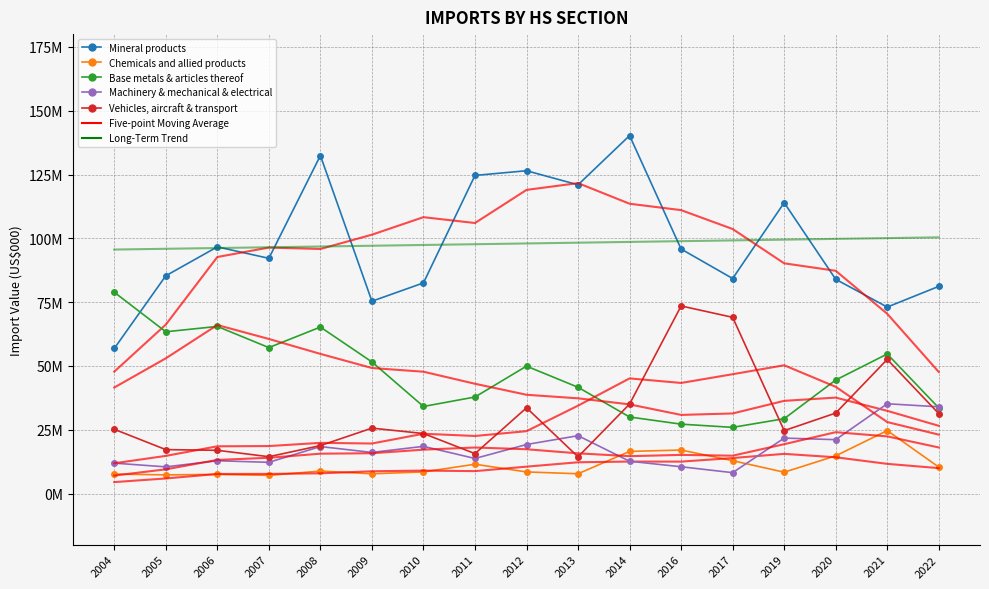

Reading left to right, transcribe all the data shown in this chart.

Mineral products: 2004=56840734	2005=85321962	2006=96650296	2007=92159026	2008=132417828	2009=75353175	2010=82534283	2011=124637976	2012=126474045	2013=120958951	2014=140244934	2016=95794486	2017=84253153	2019=113953014	2020=83946396	2021=73064120	2022=81172305
Chemicals and allied products: 2004=7636724	2005=7328312	2006=7499203	2007=7131401	2008=8823679	2009=7745550	2010=8479608	2011=11493412	2012=8474723	2013=7762803	2014=16513265	2016=17054748	2017=12887108	2019=8371213	2020=14778966	2021=24683410	2022=10371401
Base metals & articles thereof: 2004=78866483	2005=63386182	2006=65479023	2007=57188252	2008=65235105	2009=51572186	2010=34120847	2011=37830811	2012=49925331	2013=41639390	2014=29994569	2016=27192384	2017=25935138	2019=29328854	2020=44480358	2021=54681664	2022=33559766
Machinery & mechanical & electrical: 2004=11928272	2005=10458914	2006=12862981	2007=12237679	2008=18421154	2009=16108839	2010=18500757	2011=13743077	2012=19219725	2013=22674575	2014=12663565	2016=10500642	2017=8187536	2019=21731867	2020=21122328	2021=35184857	2022=33987890
Vehicles, aircraft & transport: 2004=25184468	2005=17220873	2006=16949703	2007=14439829	2008=18798015	2009=25638409	2010=23522596	2011=15647060	2012=33598074	2013=14391939	2014=35077217	2016=73497817	2017=69045169	2019=24658921	2020=31537546	2021=52560170	2022=31323454